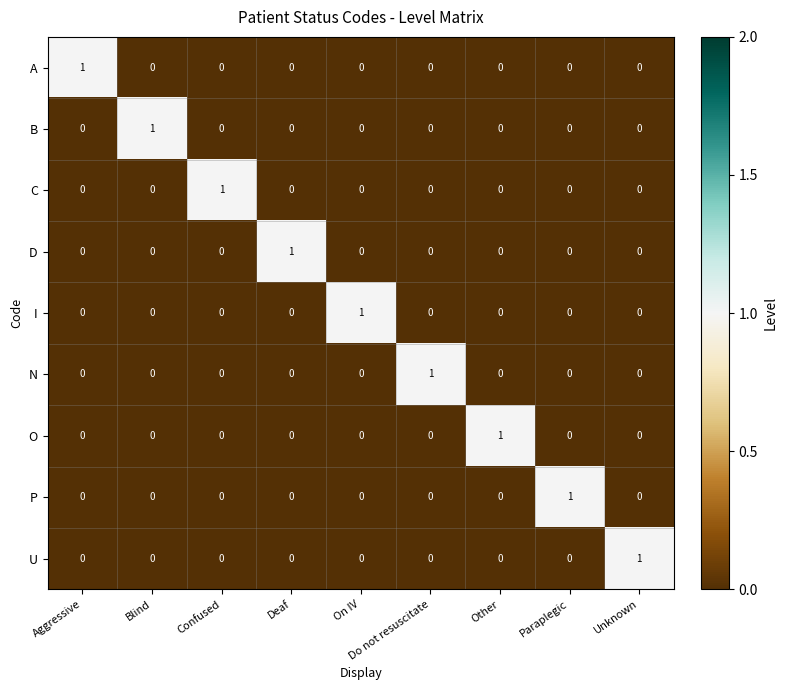

At how many categories does at least one series exceed 0?

9